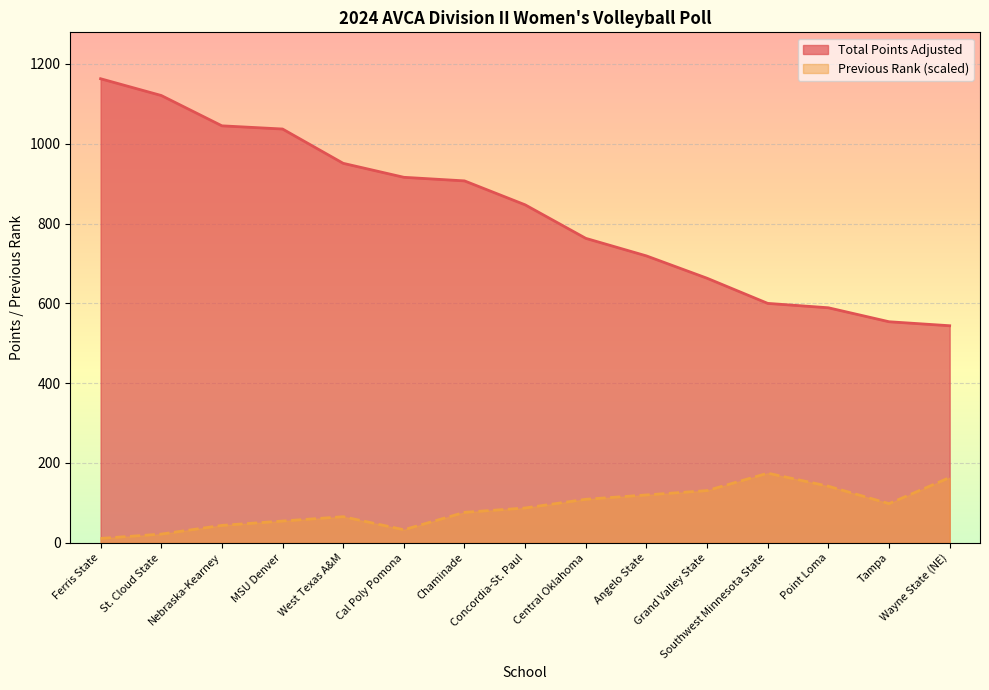

How many lines are shown in the chart?

2